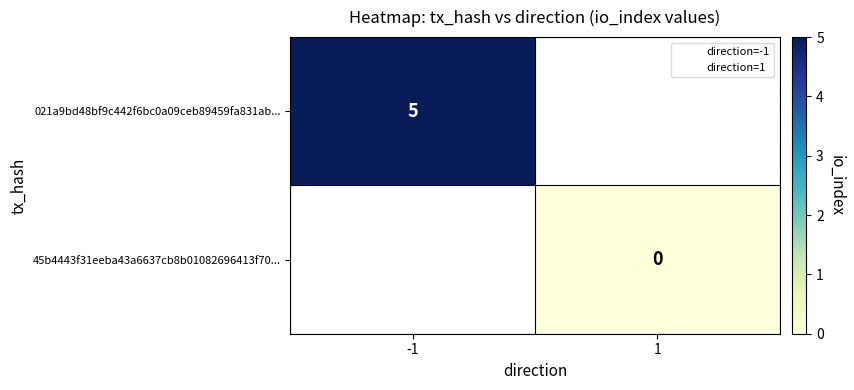

Is the value of 45b4443f31eeba43a6637cb8b01082696413f70... at -1 greater than the value of 021a9bd48bf9c442f6bc0a09ceb89459fa831ab... at -1?

No